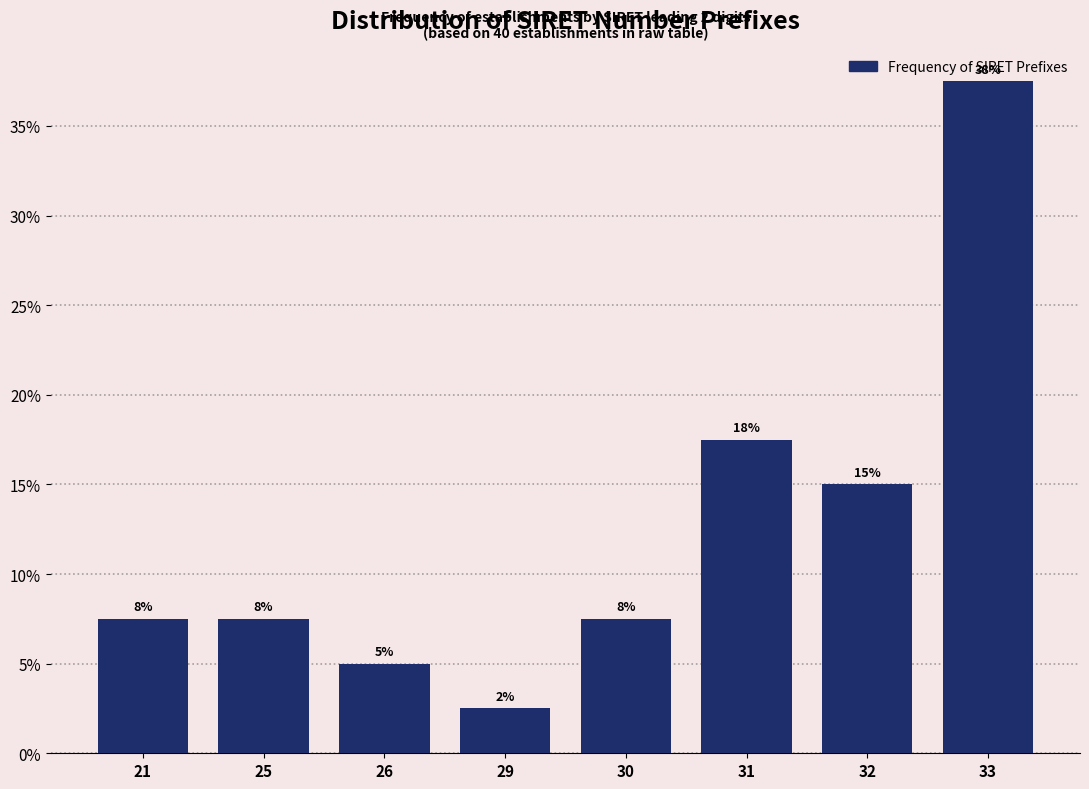

Are the bars horizontal?

No